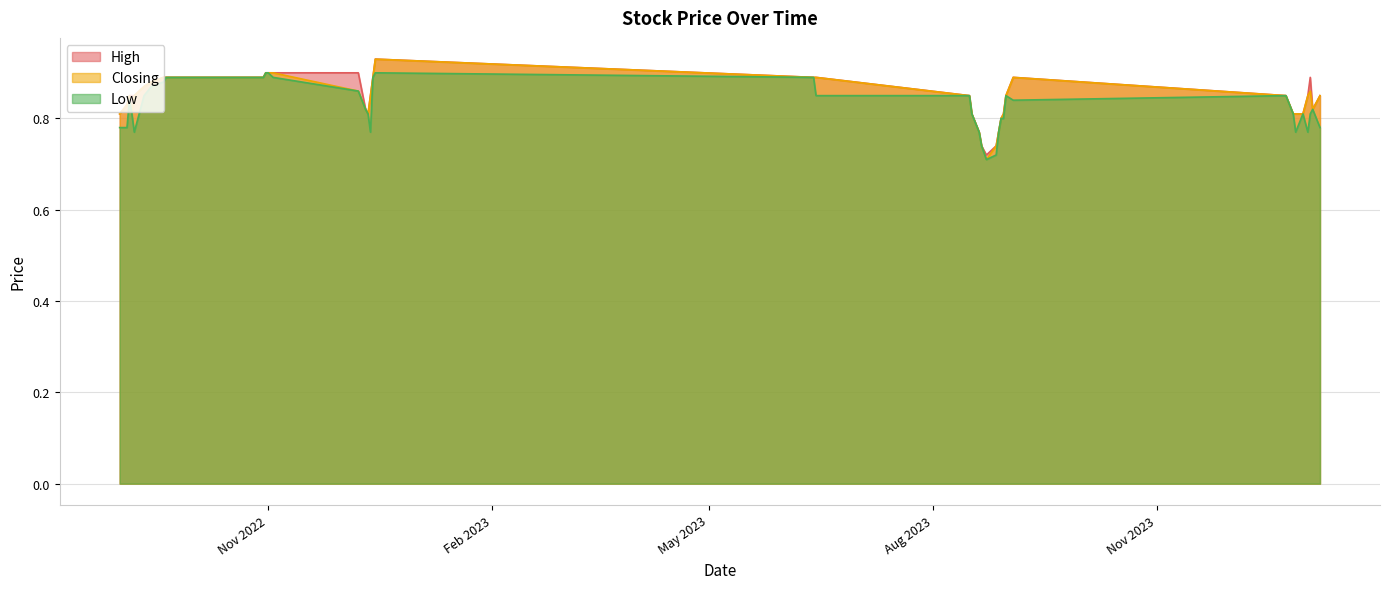

True or false: High and Closing intersect in this chart.

False